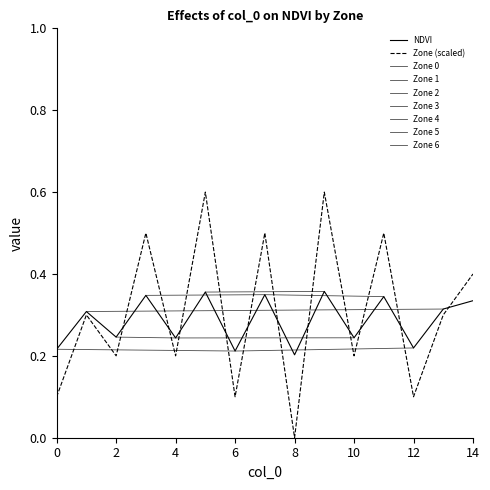

What is the value of the NDVI point at the 10th from the left?

0.4